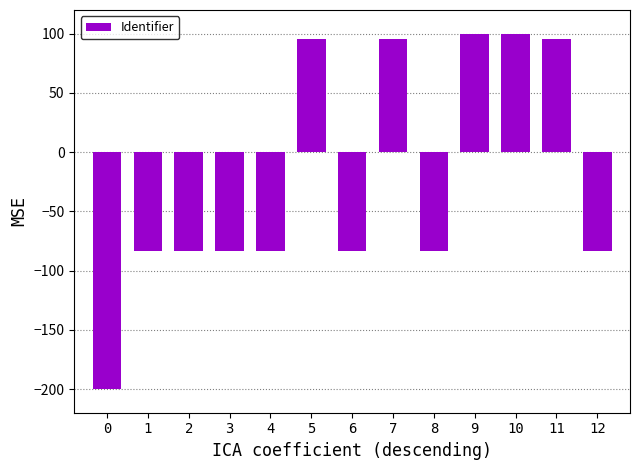

What is the change in value from 7 to 8?

-178.8